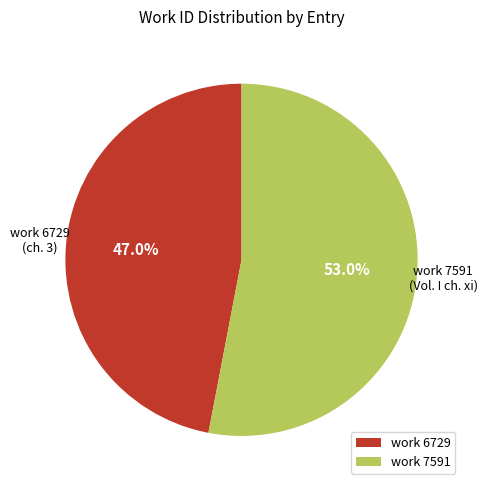

Count the number of slices in the pie.

2